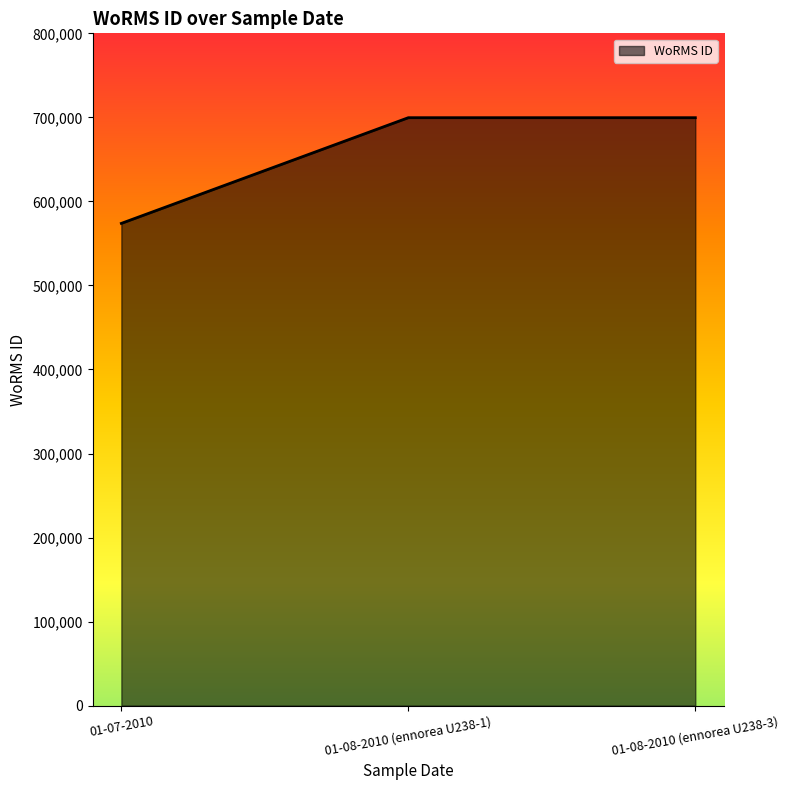

What is the change in value from 01-07-2010 to 01-08-2010 (ennorea U238-1)?

+125767